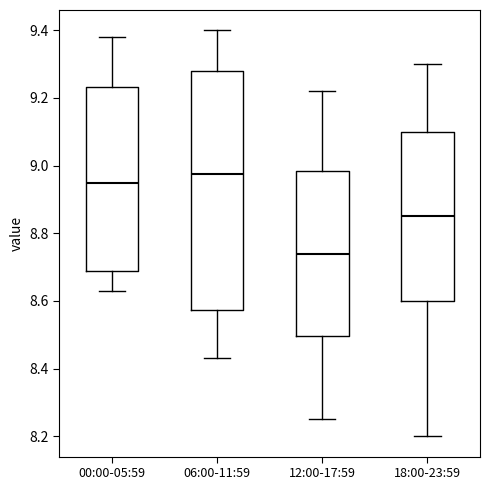

Which box has the lowest median line?

12:00-17:59